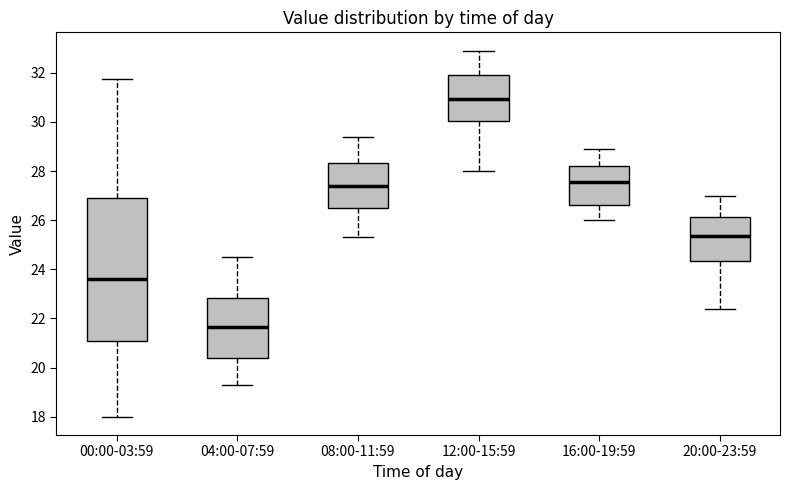

Reading left to right, read every box against the y-axis: the position of its median line, the range the box covers, and the ends of its whiskers. The values are not printed on the chart, so give them approximately, as read against the axis.

00:00-03:59: median 23.6, box 21.0 to 27.0, whiskers 18.0 to 31.8
04:00-07:59: median 21.6, box 20.4 to 22.8, whiskers 19.4 to 24.6
08:00-11:59: median 27.4, box 26.4 to 28.4, whiskers 25.4 to 29.4
12:00-15:59: median 31.0, box 30.0 to 32.0, whiskers 28.0 to 33.0
16:00-19:59: median 27.6, box 26.6 to 28.2, whiskers 26.0 to 29.0
20:00-23:59: median 25.4, box 24.4 to 26.2, whiskers 22.4 to 27.0